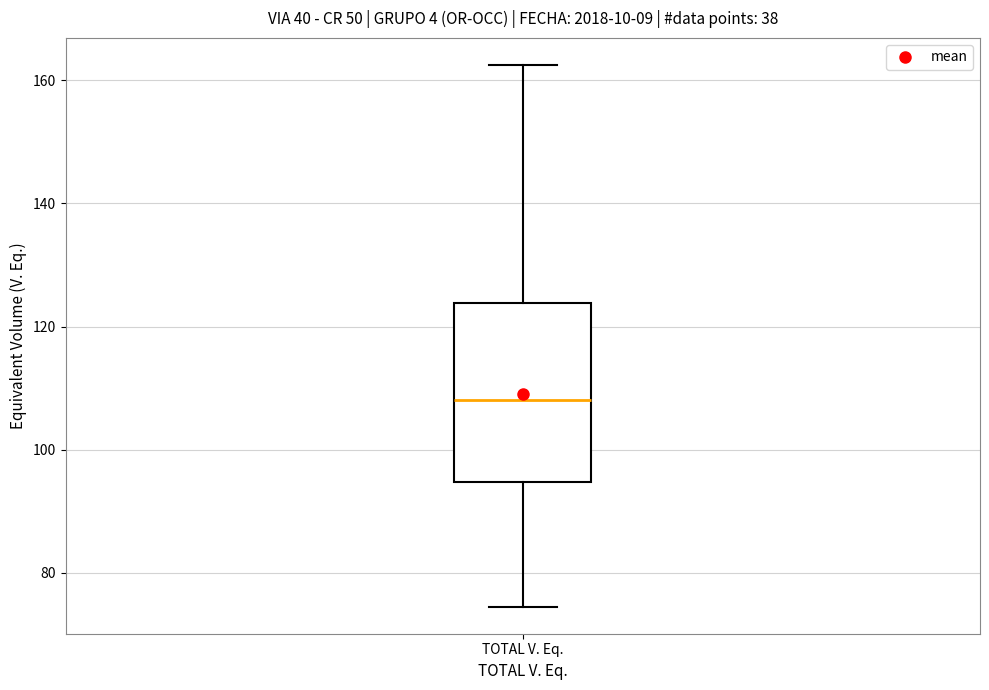

Read this box plot against the y-axis: the position of the median line, the range covered by the box, and the ends of both whiskers. The values are not printed on the chart, so give them approximately, as read against the axis.

median 108, box 94 to 124, whiskers 74 to 162